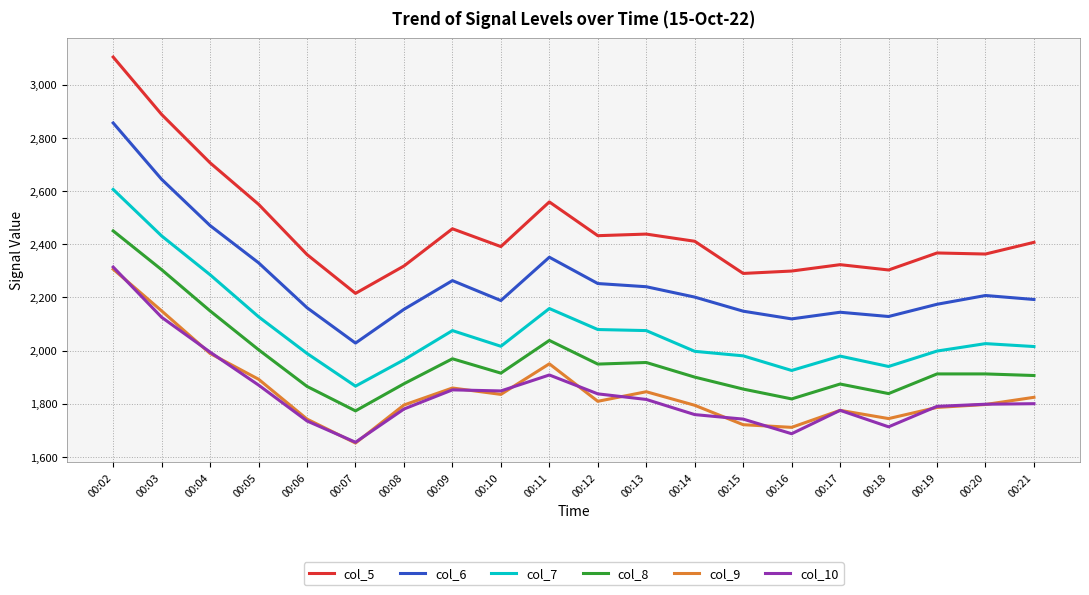

At which label does col_8 reach its minimum?

00:07